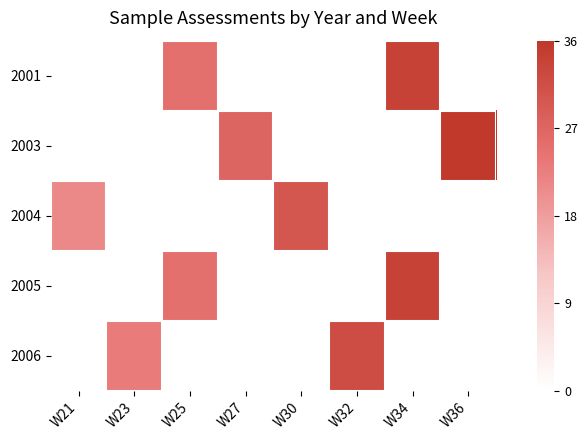

What is the difference between the highest and lowest values at W34?

0.9